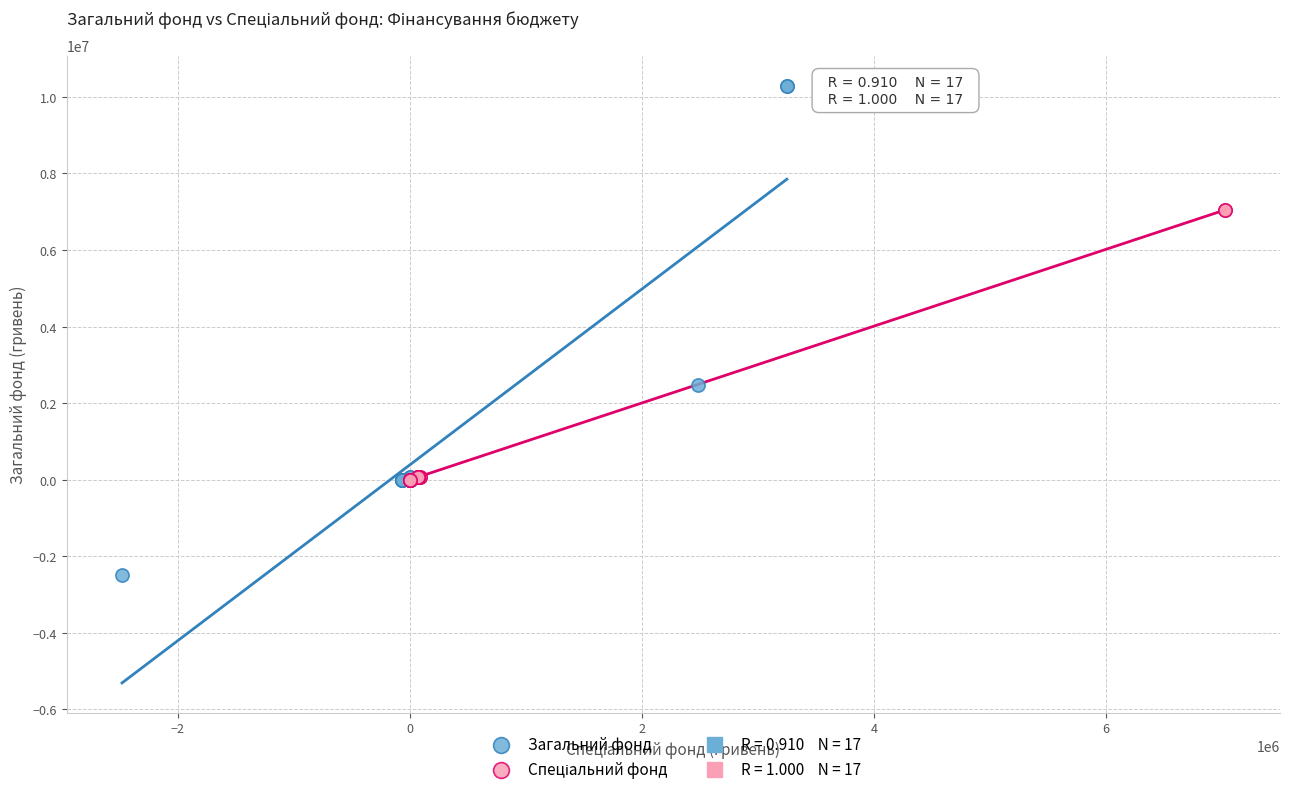

Which series has the widest spread of Y values?

Загальний фонд